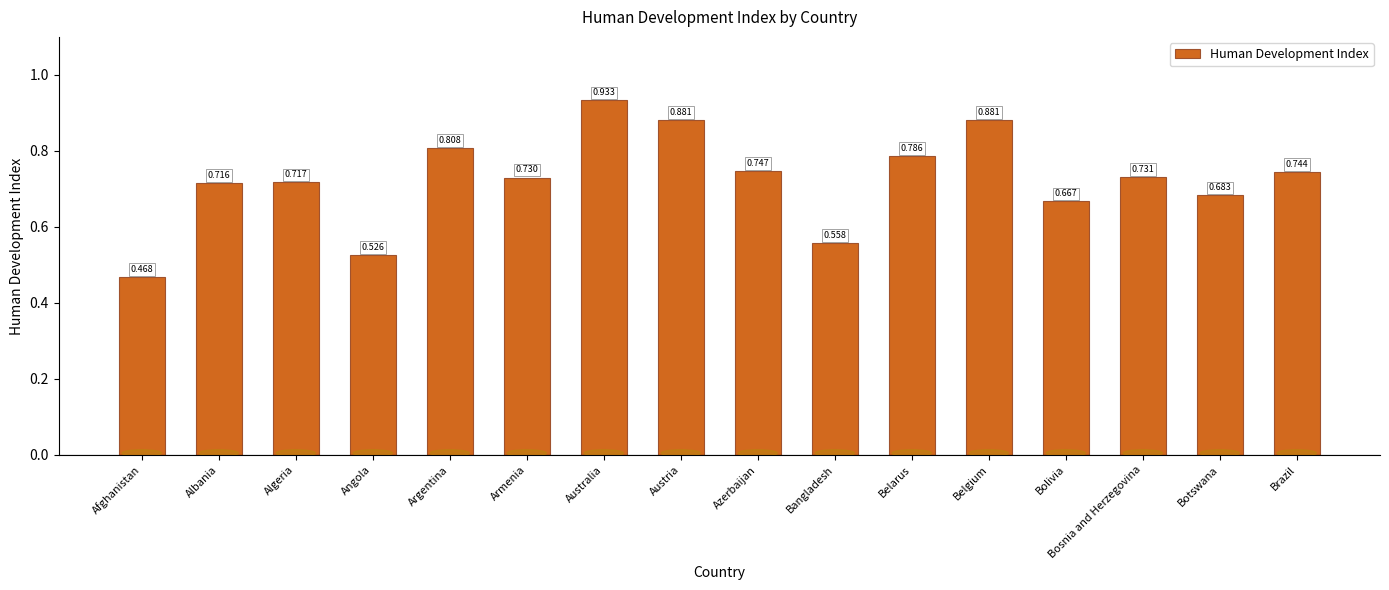

Which category has the highest value across all series?

Australia